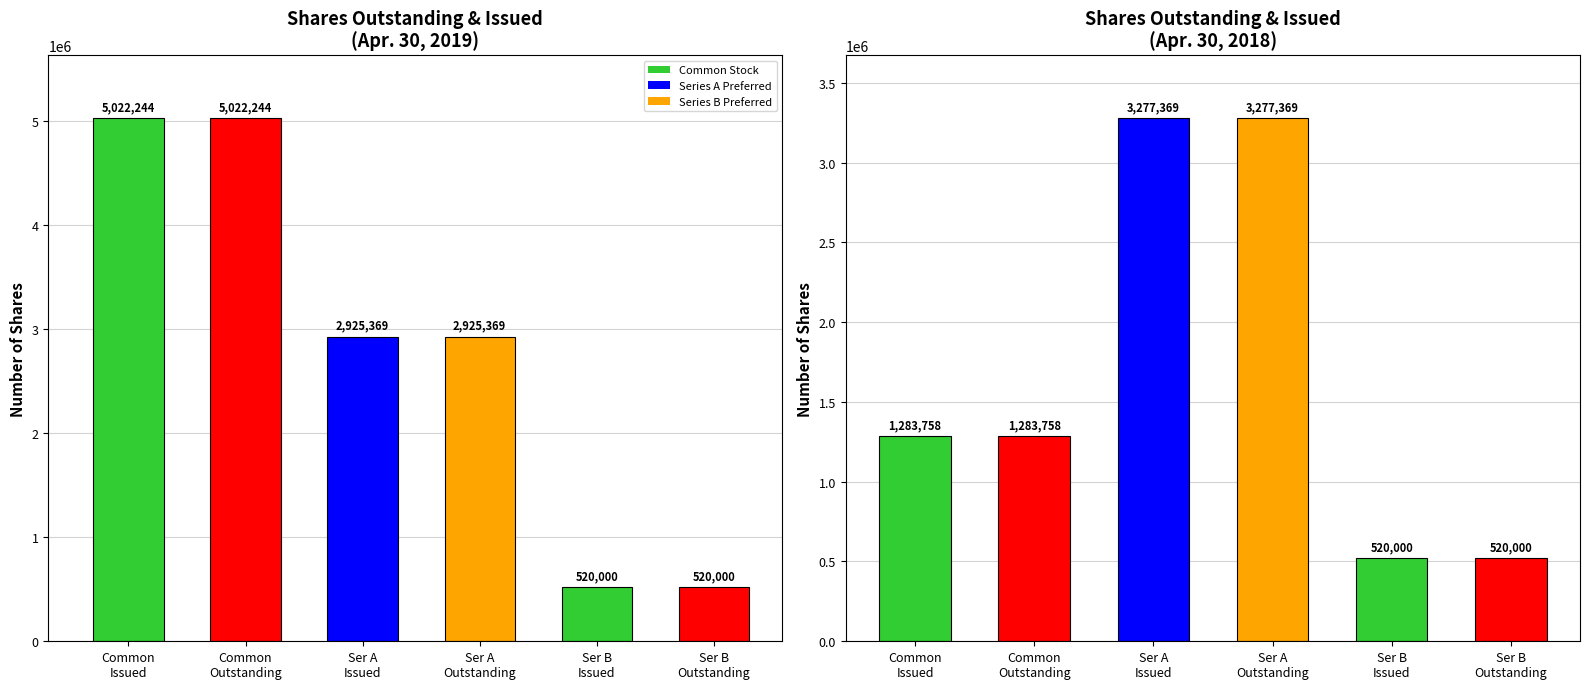

The chart shows a value of 633794 at Common
Outstanding. True or false?

False